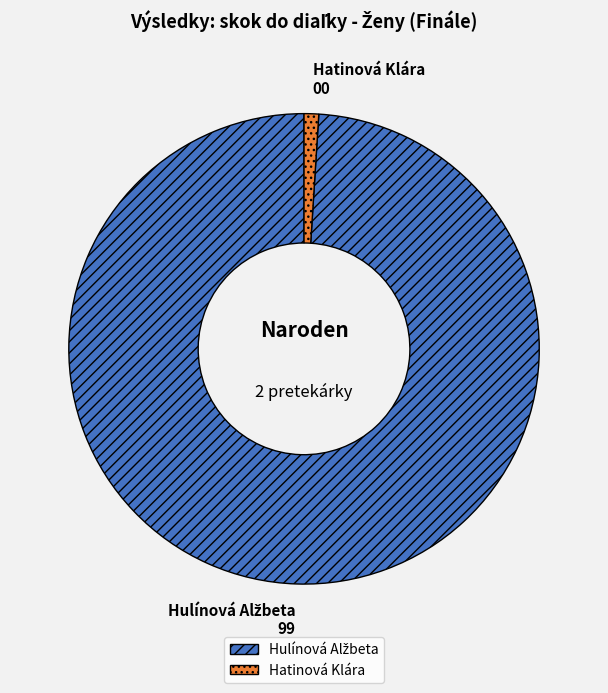

What is the smallest slice in the pie chart?

Hatinová Klára